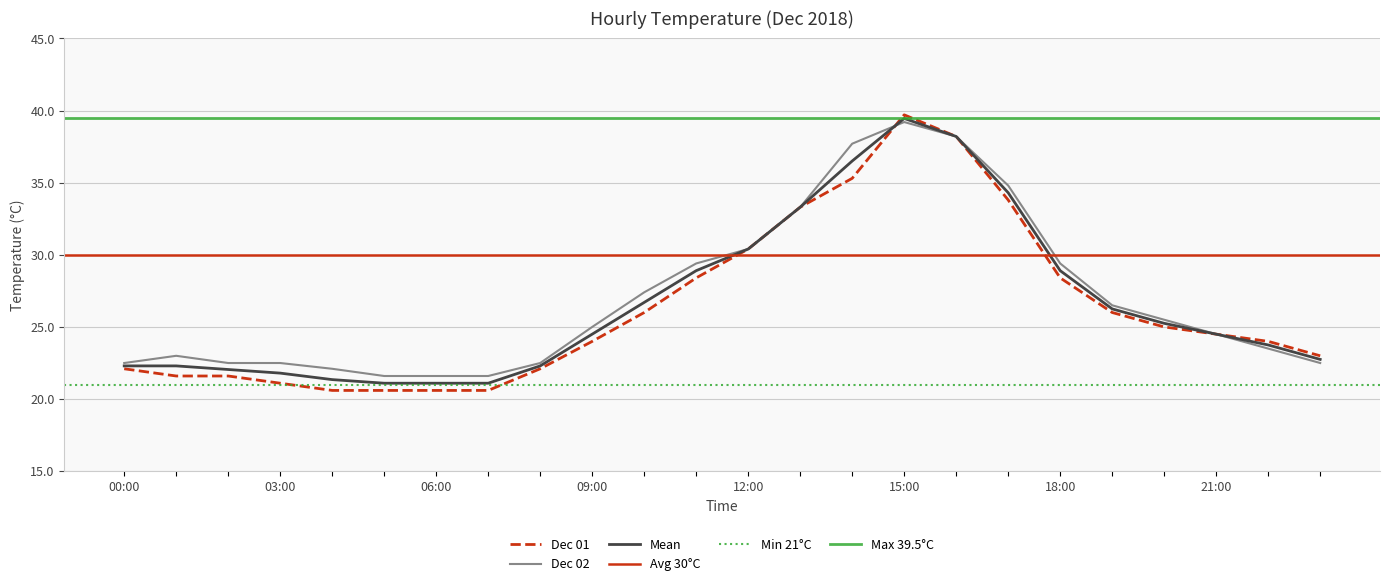

True or false: Mean has a value of 30.1 at 00:00.

False